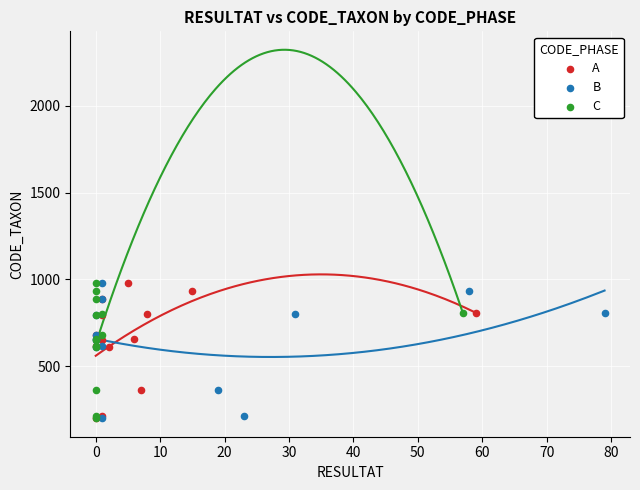

What are all the series names shown in the legend?

A, B, C